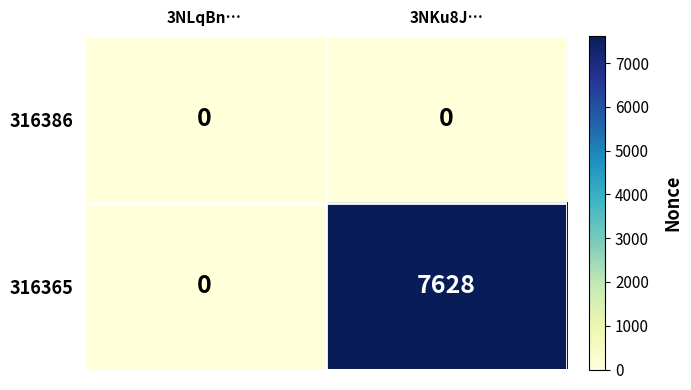

What is the approximate value of 316365 at 3NKu8J…, to the nearest 10?

7630